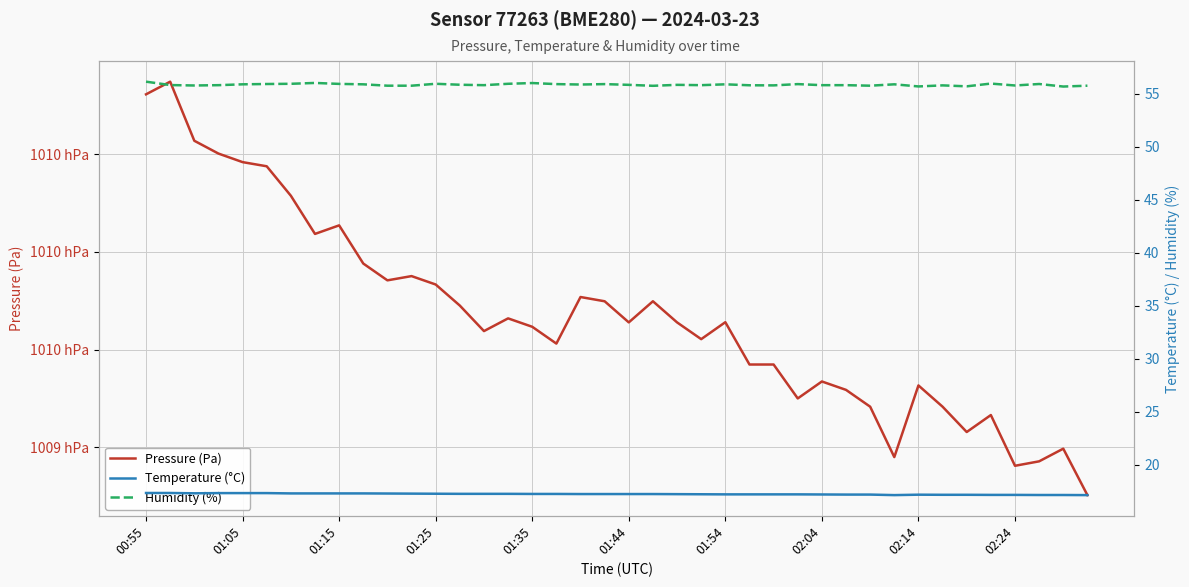

Is the value of Pressure (Pa) at 30 greater than the value of Humidity (%) at 02:14?

Yes